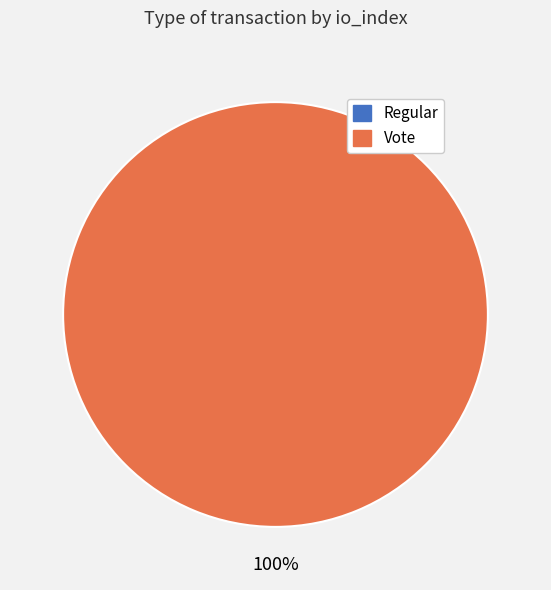

Rank the categories by value from lowest to highest.

Regular, Vote